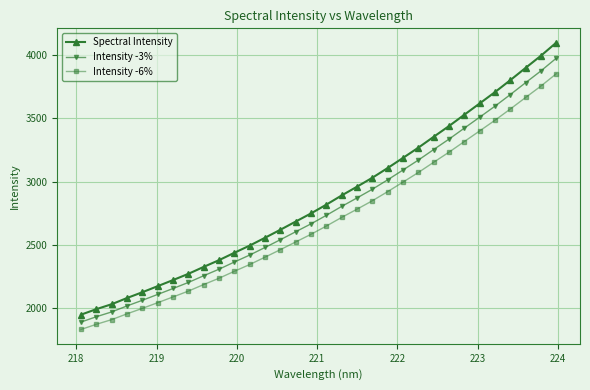

What is the average value of the Intensity -6% series?

2696.9